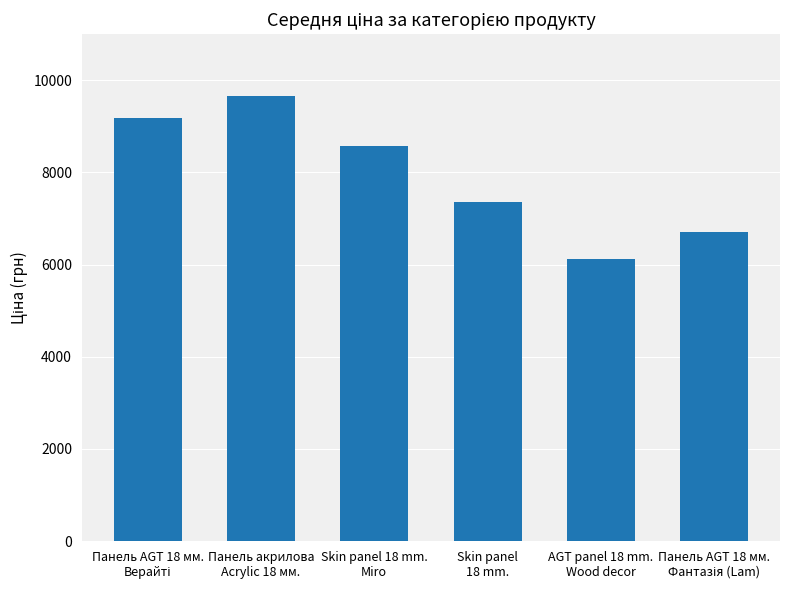

What is the value of the 4th bar from the left?

7360.2